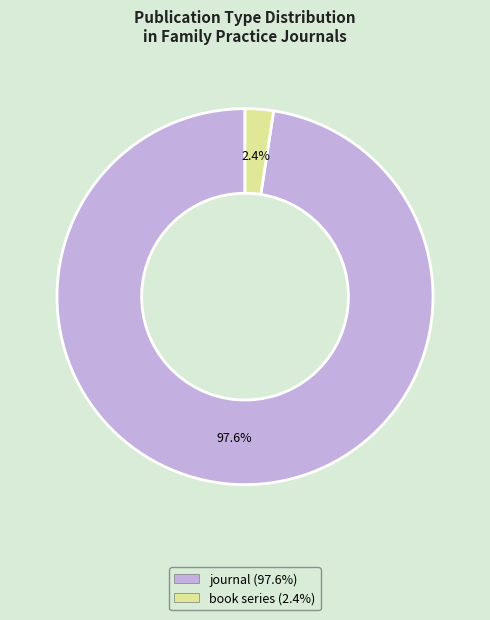

Is book series the majority of the pie?

No